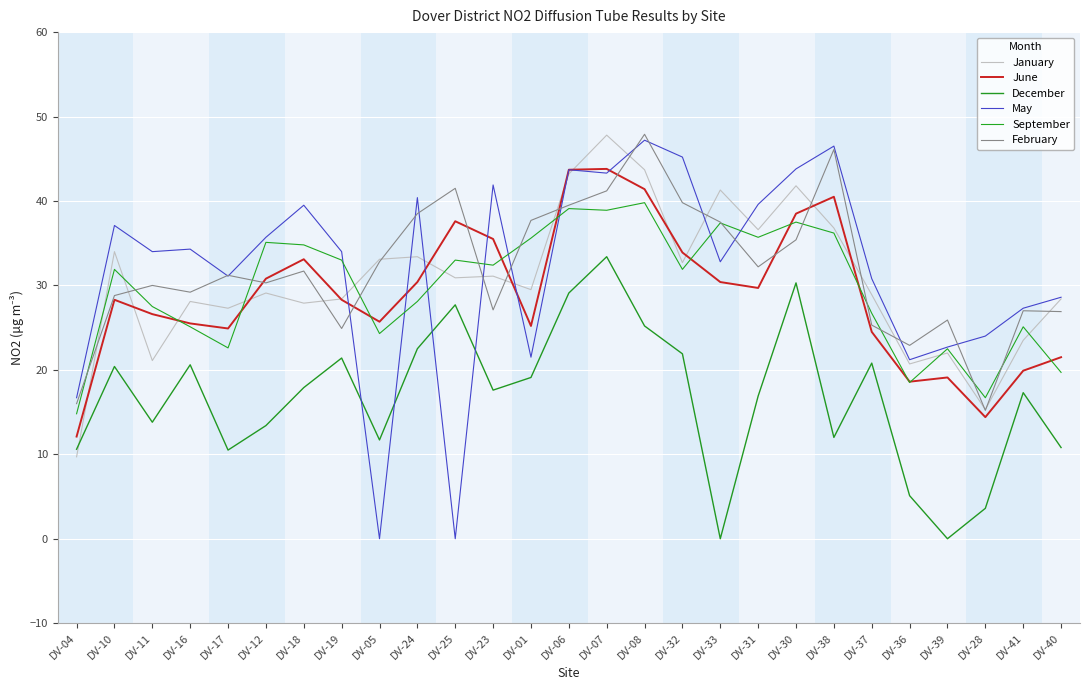

Does the chart have visible grid lines?

Yes